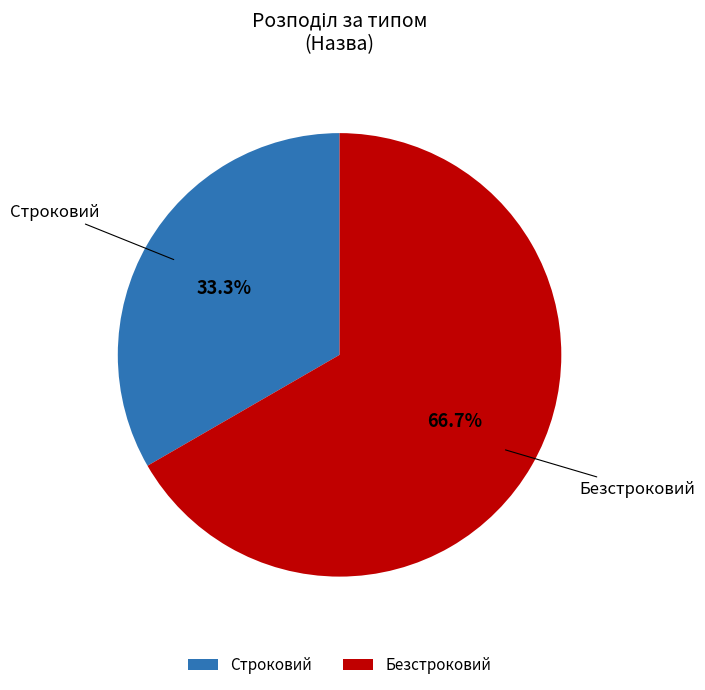

True or false: Строковий accounts for 33% of the total.

True